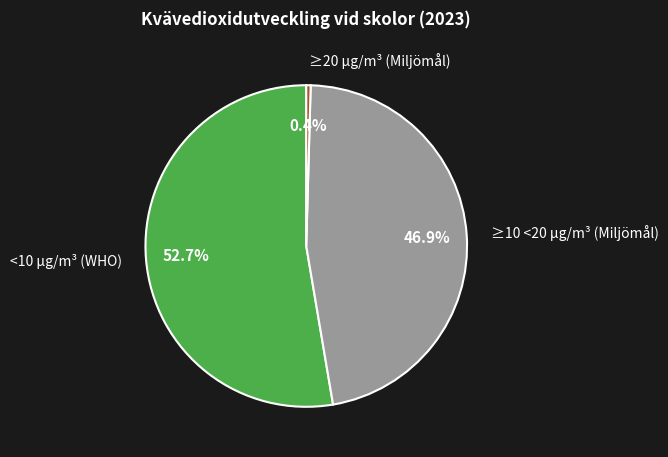

What is the total percentage of <10 µg/m³ (WHO) and ≥10 <20 µg/m³ (Miljömål)?

99.6%